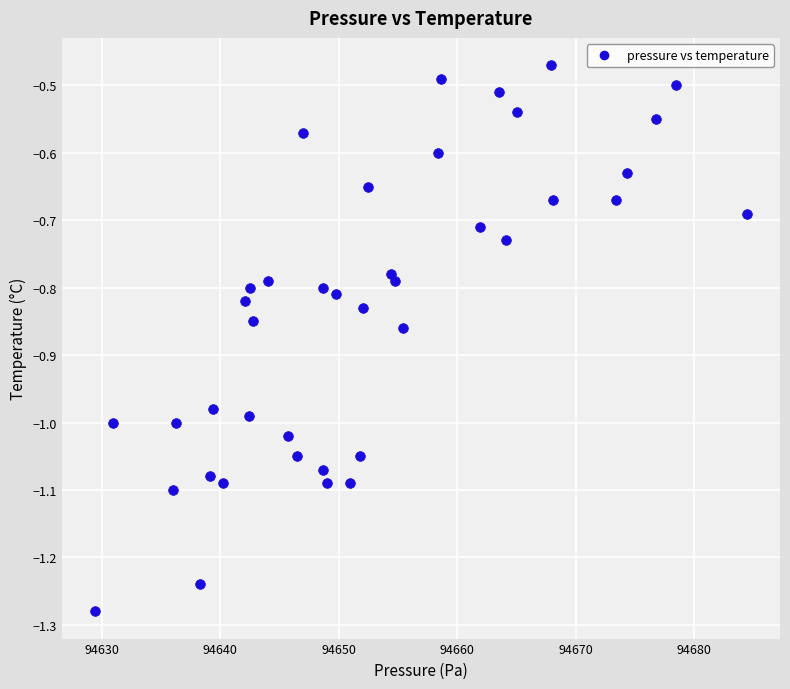

What is the range of X values (max minus min)?

55.1